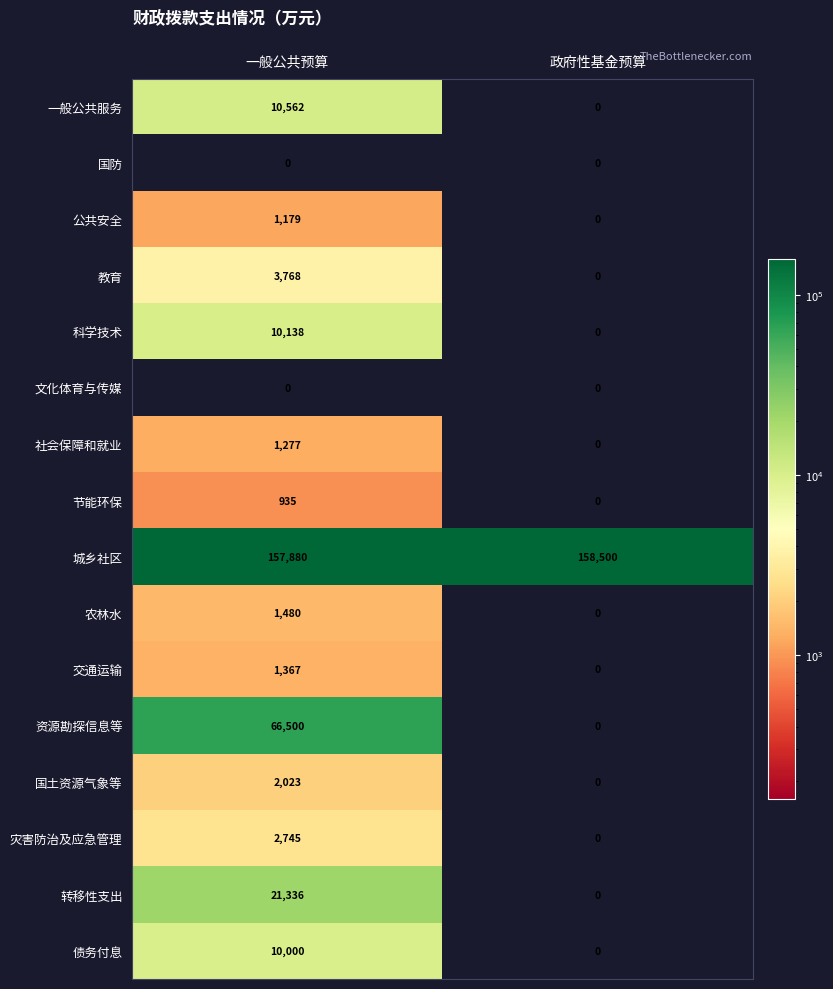

How many distinct data groups are displayed?

16